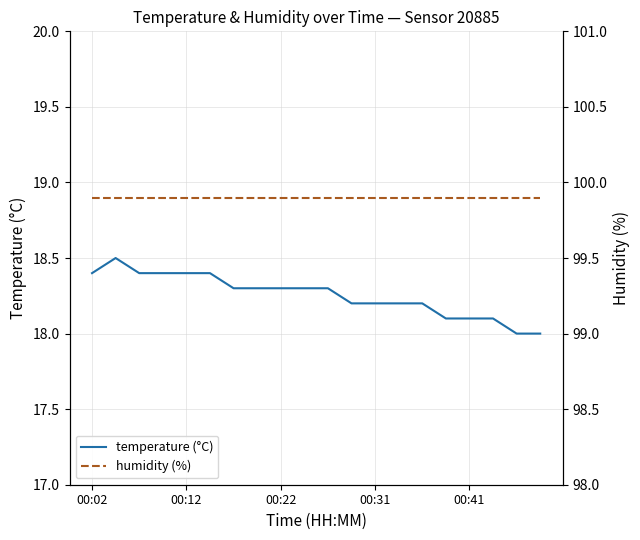

The temperature (°C) series shows 18.4 at 5. True or false?

True